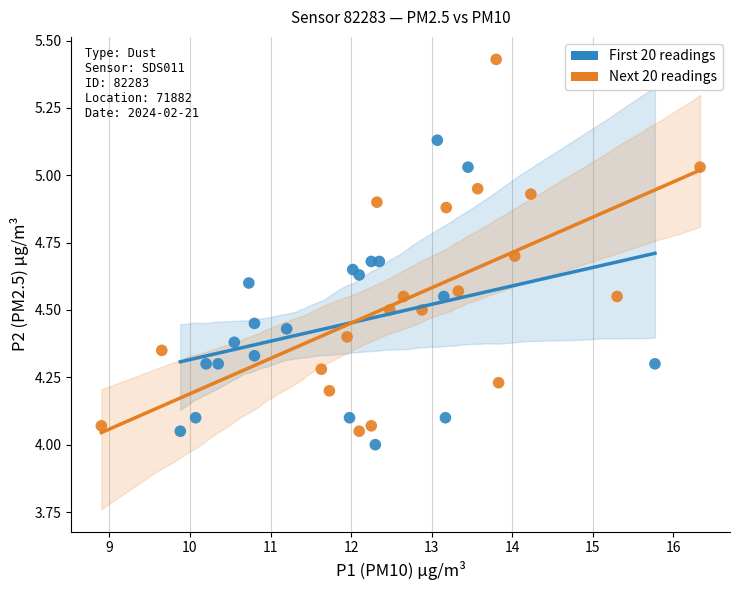

Which series reaches the maximum Y coordinate?

Next 20 readings